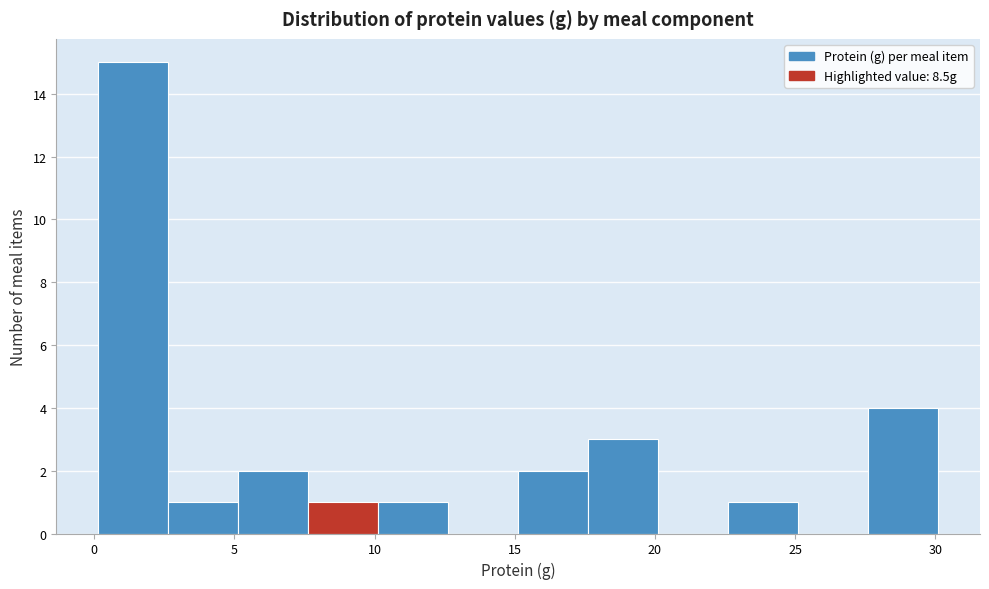

How tall is the bar that spans 7.5 to 10.0 on the x-axis? Neither the bar edges nor the heights are printed on the chart, so give them approximately, as read against the axes.

1